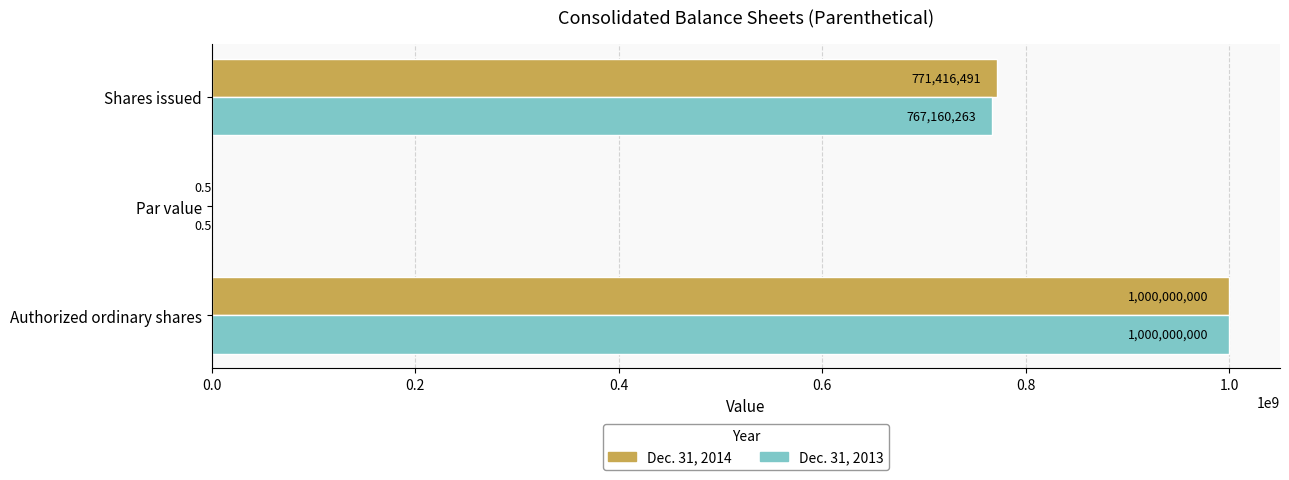

The value of Dec. 31, 2014 at Authorized ordinary shares is 1000000000.0. True or false?

True